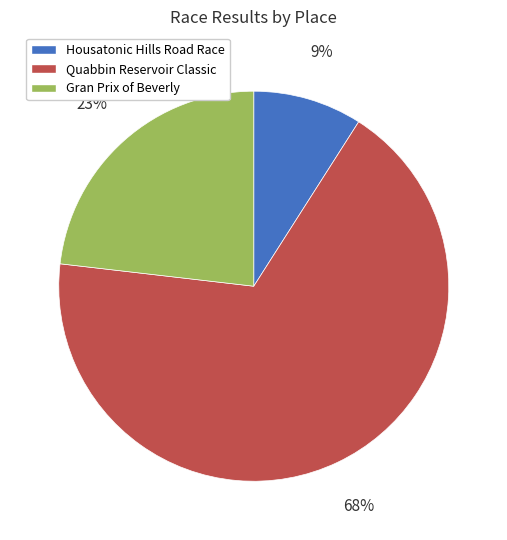

To the nearest percent, what is the average slice percentage?

33%